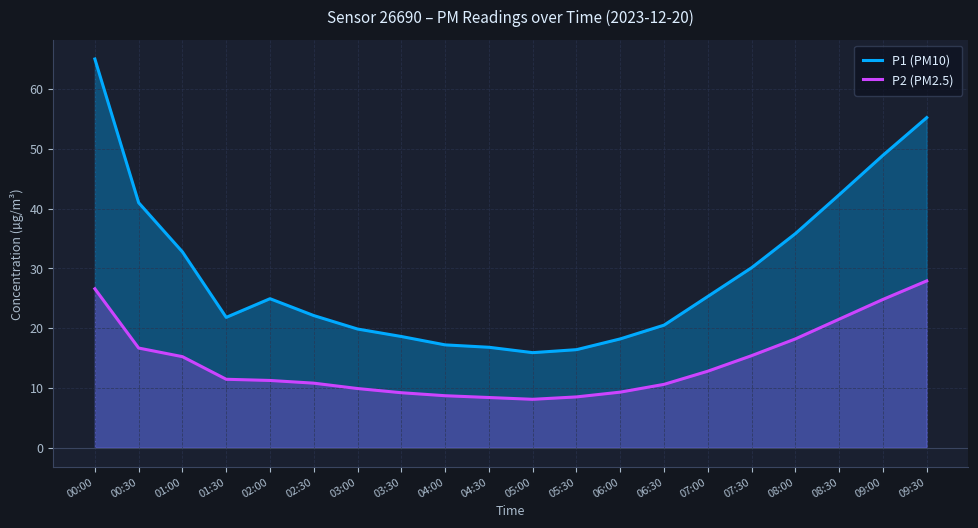

The P2 (PM2.5) series shows 15.4 at 07:30. True or false?

True